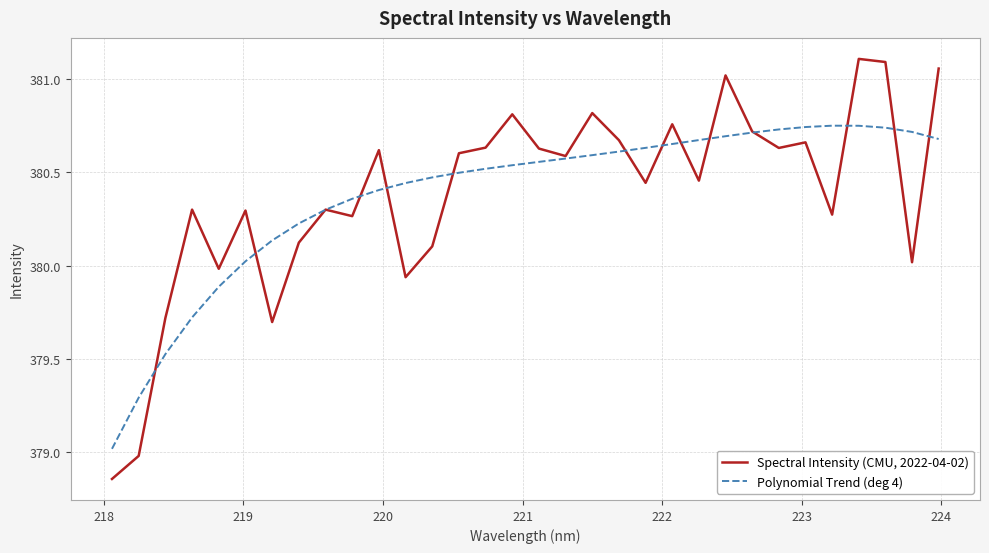

Which series has the largest range (max minus min)?

Spectral Intensity (CMU, 2022-04-02)